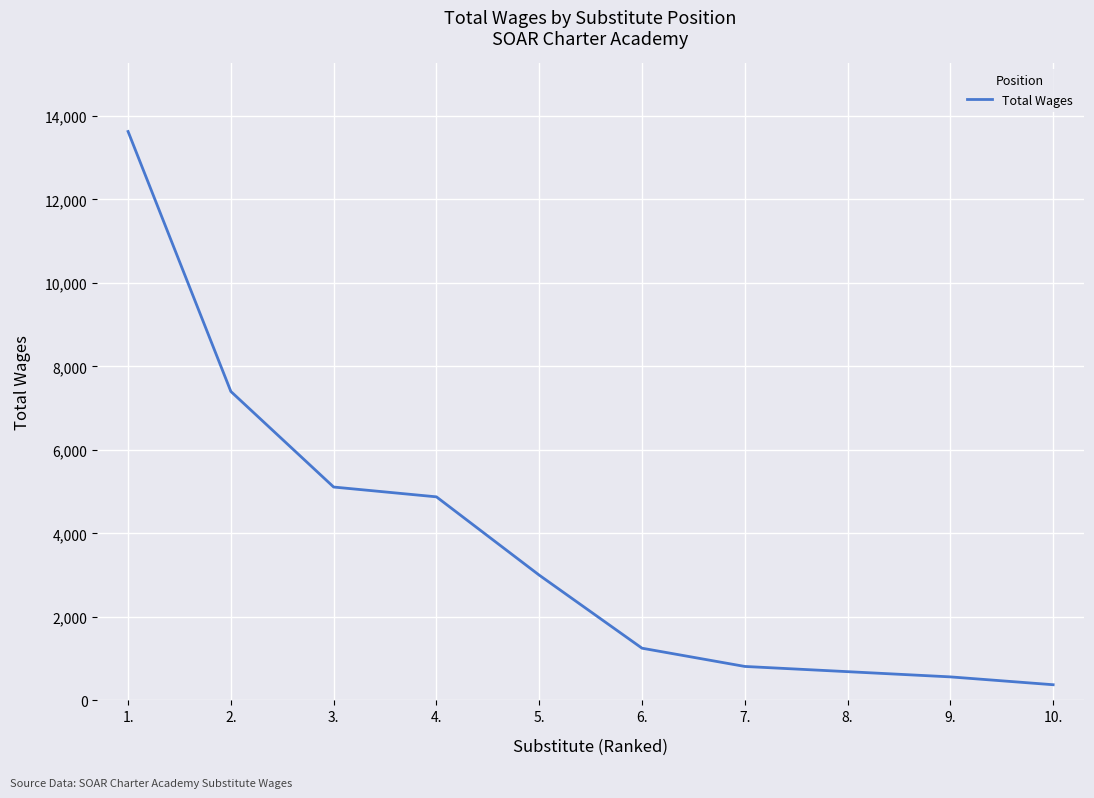

Which label corresponds to the largest value in the chart?

1.